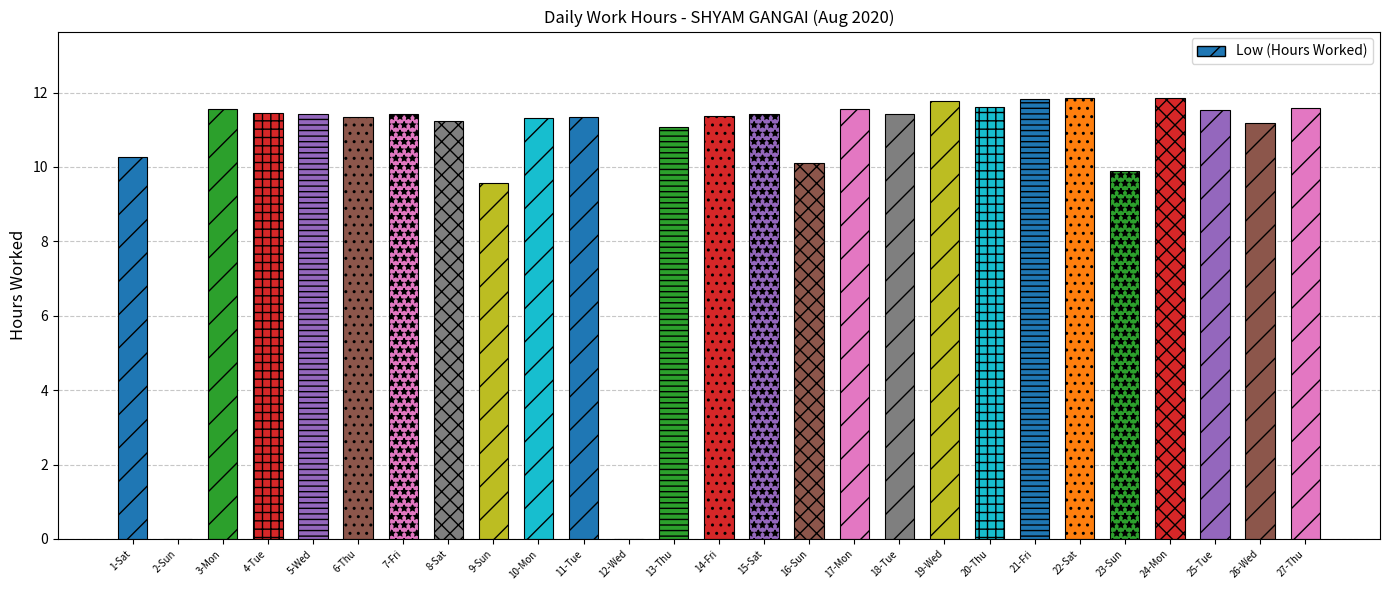

How many positive values are there?

25